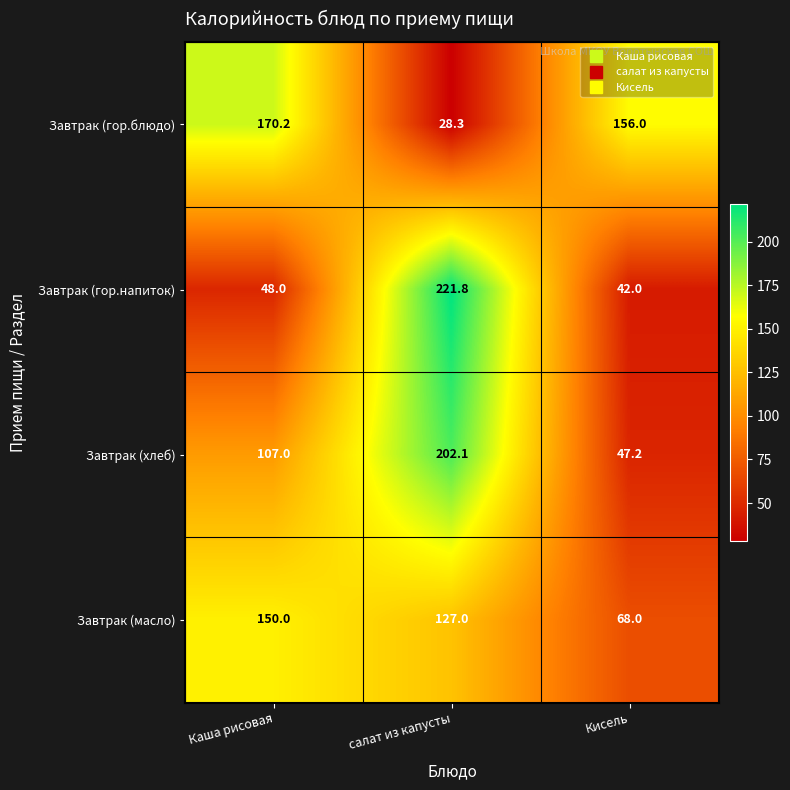

At which category is the sum across all series the highest?

салат из капусты